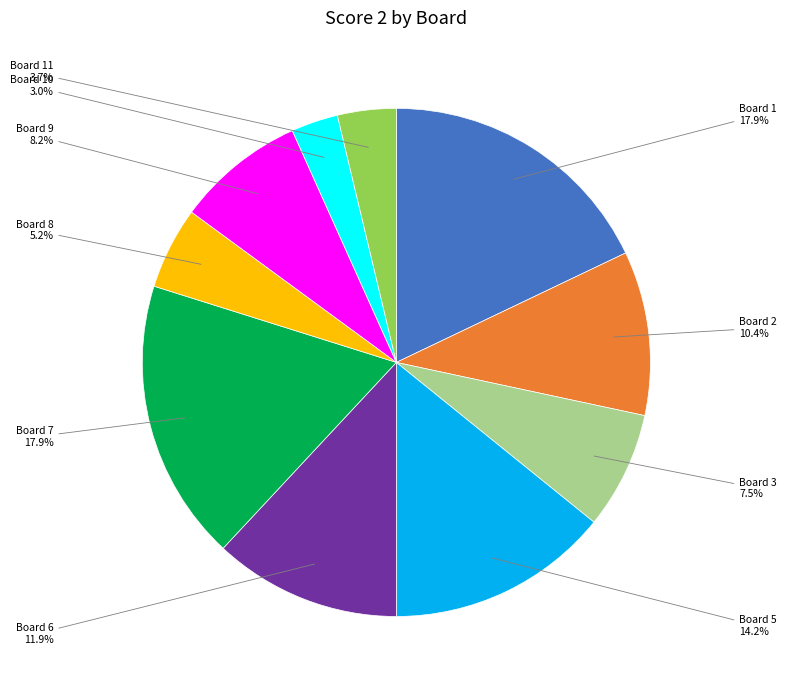

Is there a majority slice in this chart?

No